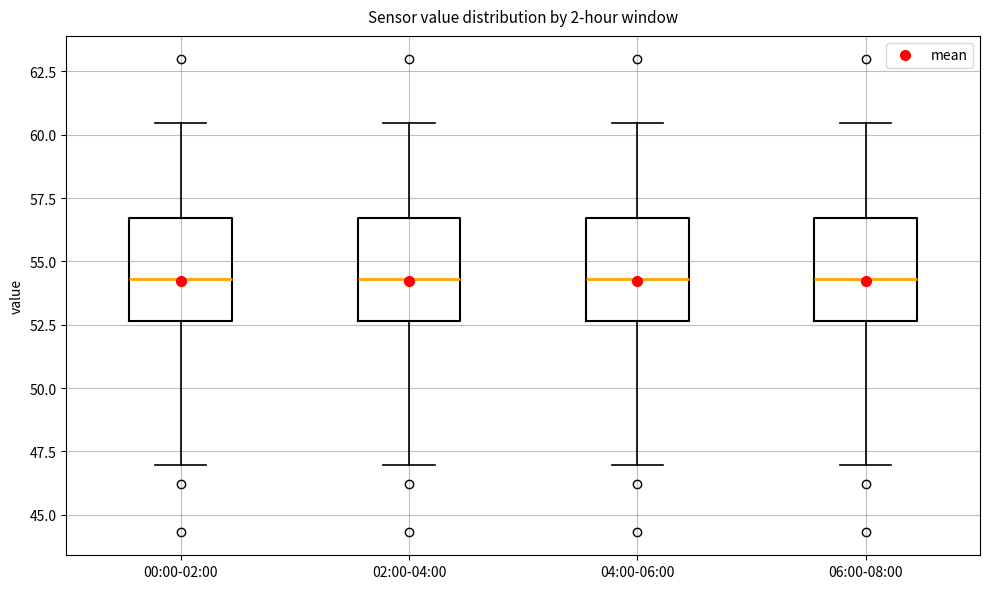

Reading left to right, read every box against the y-axis: the position of its median line, the range the box covers, and the ends of its whiskers. The values are not printed on the chart, so give them approximately, as read against the axis.

00:00-02:00: median 54.5, box 52.5 to 56.5, whiskers 47.0 to 60.5
02:00-04:00: median 54.5, box 52.5 to 56.5, whiskers 47.0 to 60.5
04:00-06:00: median 54.5, box 52.5 to 56.5, whiskers 47.0 to 60.5
06:00-08:00: median 54.5, box 52.5 to 56.5, whiskers 47.0 to 60.5